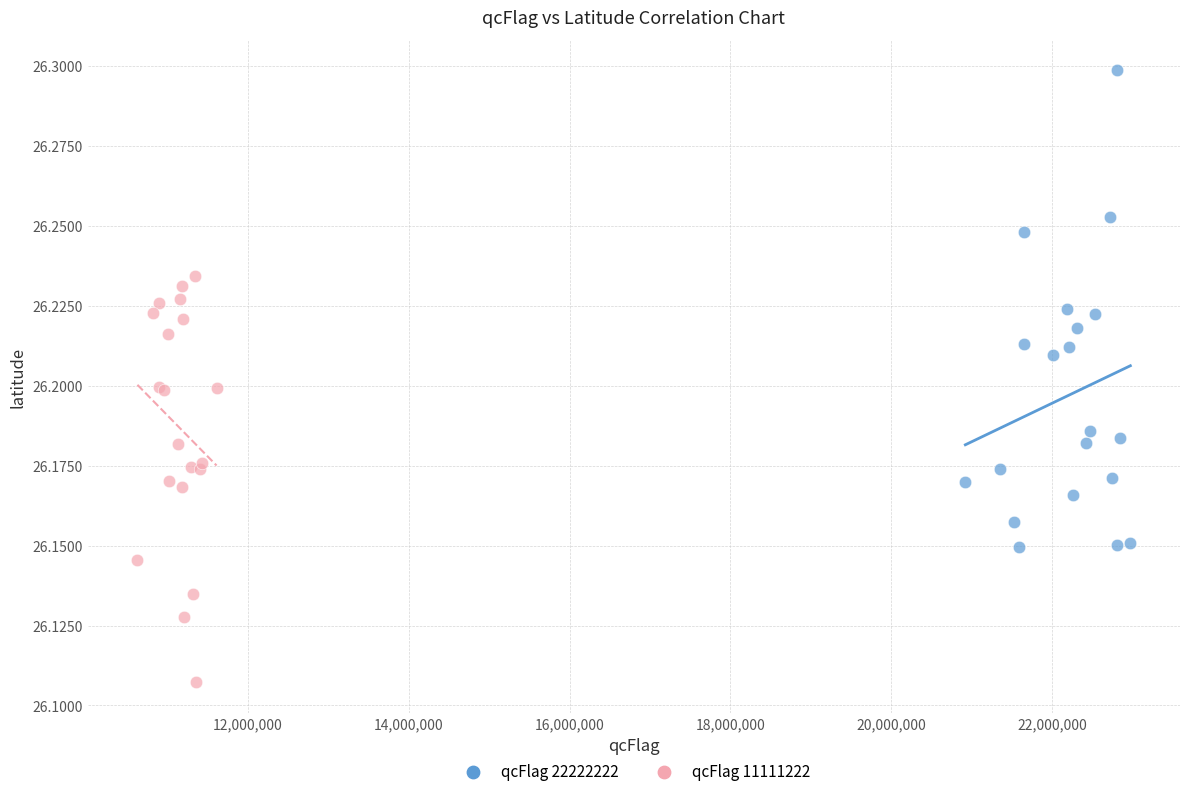

Which series contains the lowest Y value?

qcFlag 11111222